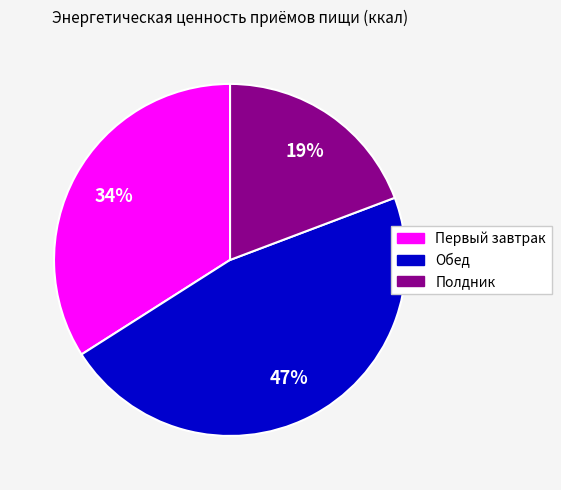

To the nearest percent, what is the combined percentage of Обед and Полдник?

66%